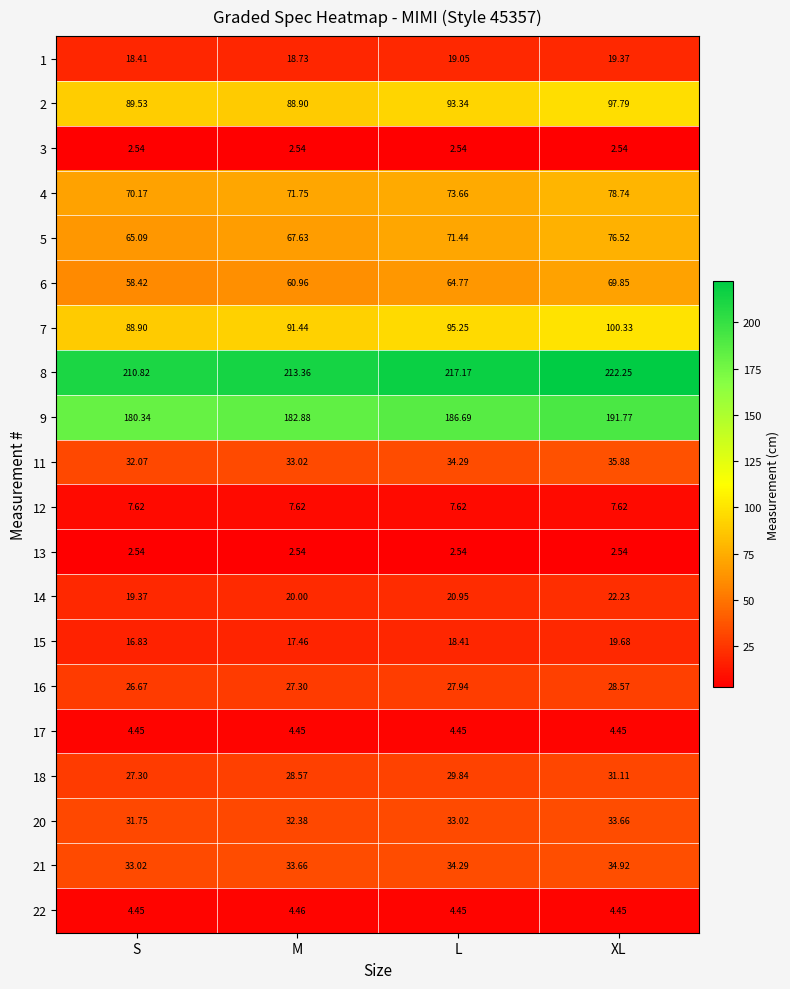

List the labels in order of 16 value, smallest first.

S, M, L, XL